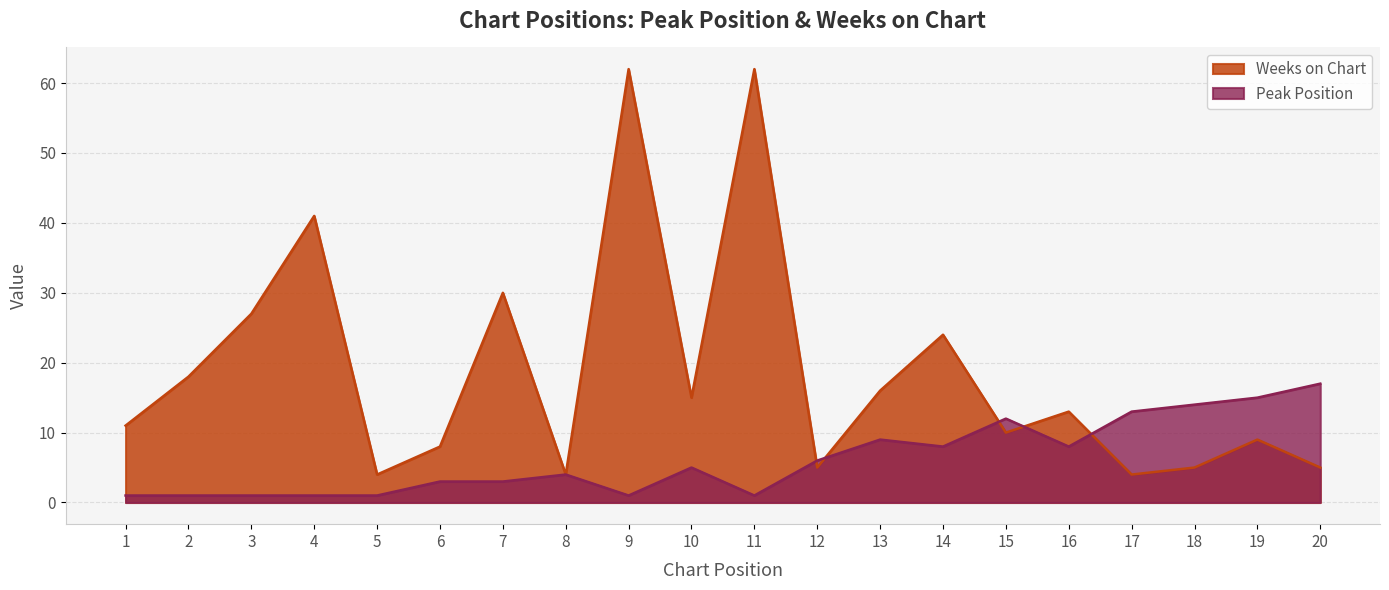

How many lines are shown in the chart?

2